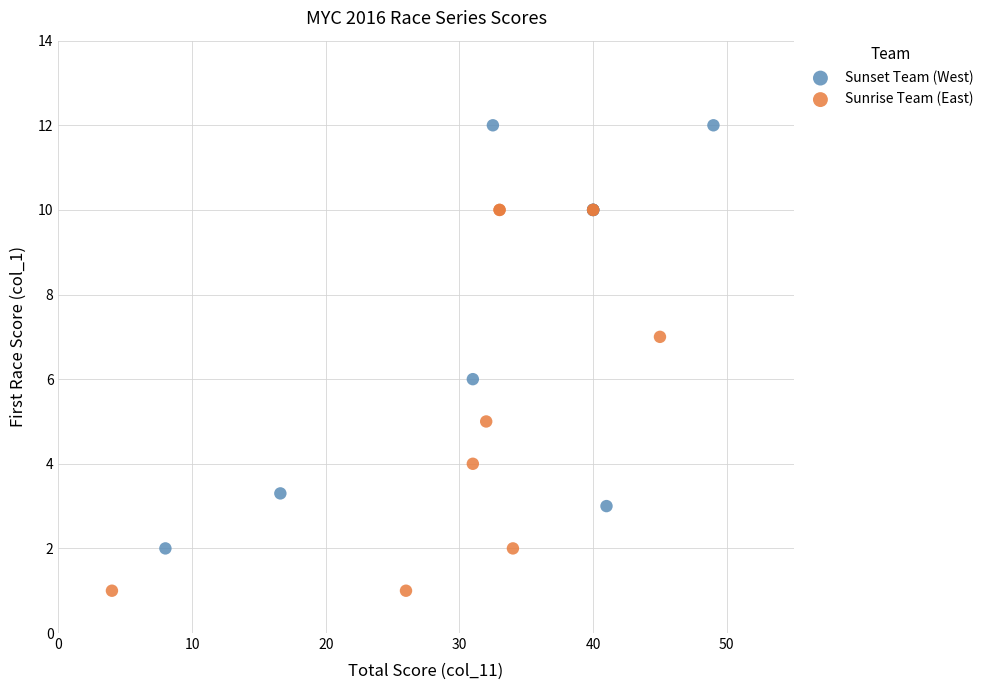

Which series has the largest Y range (max minus min)?

Sunset Team (West)